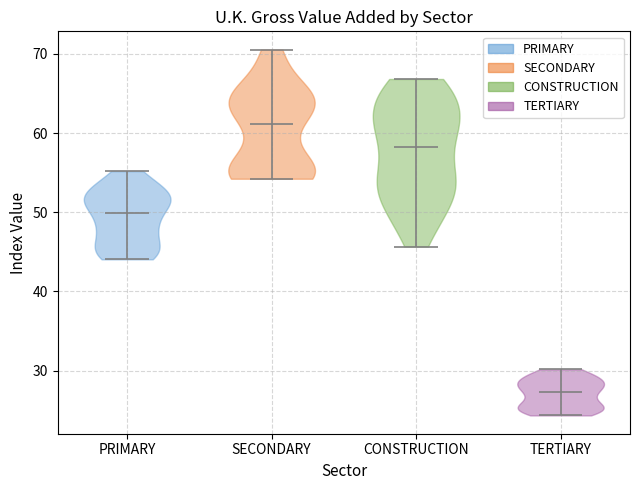

Reading left to right, read every violin against the y-axis: where its median line is, and the lowest and highest points it reaches. The values are not printed on the chart, so give them approximately, as read against the axis.

PRIMARY: median line 50, lowest point 44, highest point 55
SECONDARY: median line 61, lowest point 54, highest point 71
CONSTRUCTION: median line 58, lowest point 46, highest point 67
TERTIARY: median line 27, lowest point 24, highest point 30